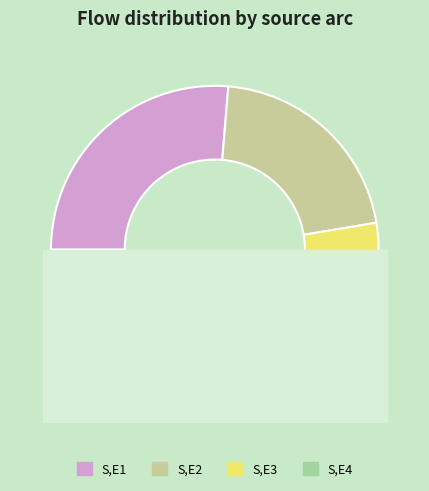

To the nearest percent, what is the average slice percentage?

25%